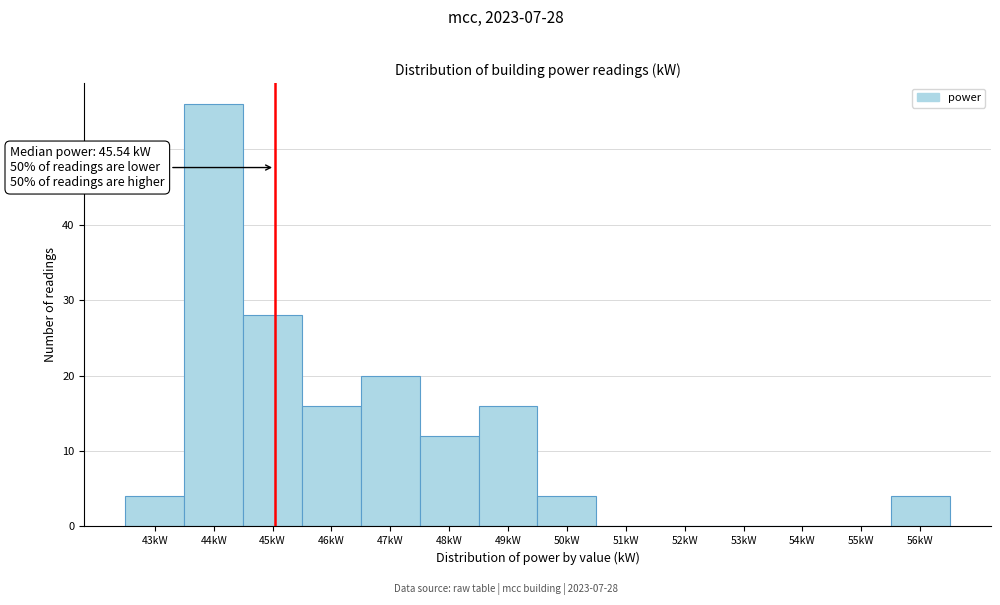

Reading left to right, transcribe all the data shown in this chart.

43kW=4	44kW=56	45kW=28	46kW=16	47kW=20	48kW=12	49kW=16	50kW=4	51kW=0	52kW=0	53kW=0	54kW=0	55kW=0	56kW=4